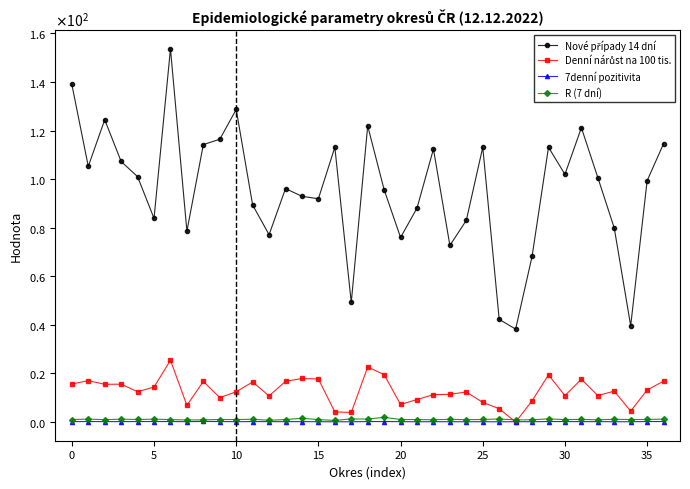

Does the chart display data point markers on the line(s)?

Yes